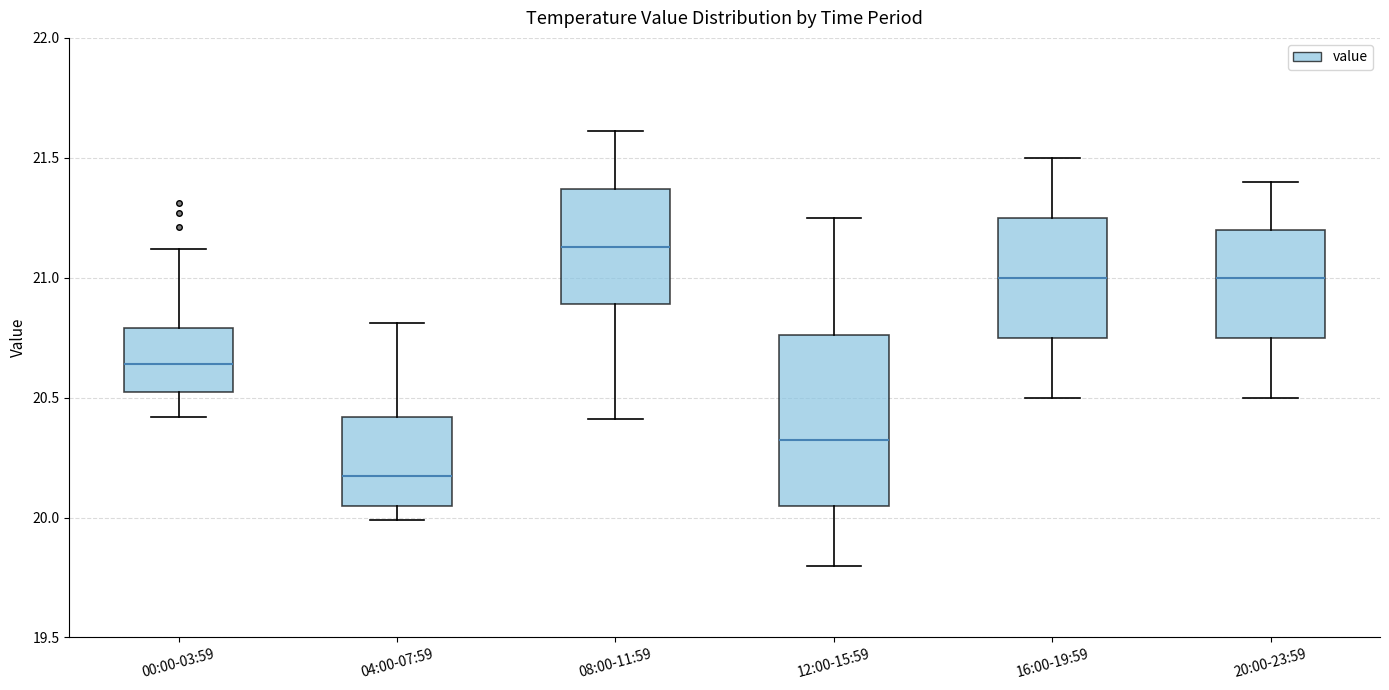

Reading left to right, transcribe this box plot: for each box, give where its median line is, the range the box spans, and where its two whiskers end, as read against the y-axis. The values are not printed on the chart, so give them approximately, as read against the axis.

00:00-03:59: median 20.65, box 20.50 to 20.80, whiskers 20.40 to 21.10
04:00-07:59: median 20.20, box 20.05 to 20.40, whiskers 20.00 to 20.80
08:00-11:59: median 21.15, box 20.90 to 21.35, whiskers 20.40 to 21.60
12:00-15:59: median 20.35, box 20.05 to 20.75, whiskers 19.80 to 21.25
16:00-19:59: median 21.00, box 20.75 to 21.25, whiskers 20.50 to 21.50
20:00-23:59: median 21.00, box 20.75 to 21.20, whiskers 20.50 to 21.40